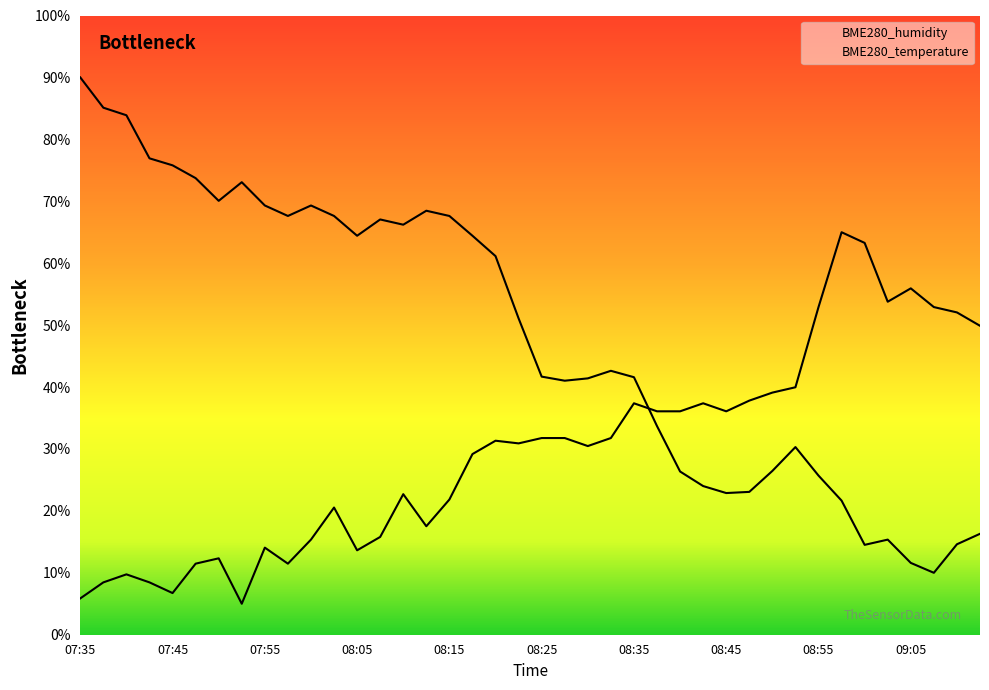

Where is the first local maximum for BME280_humidity?

07:53